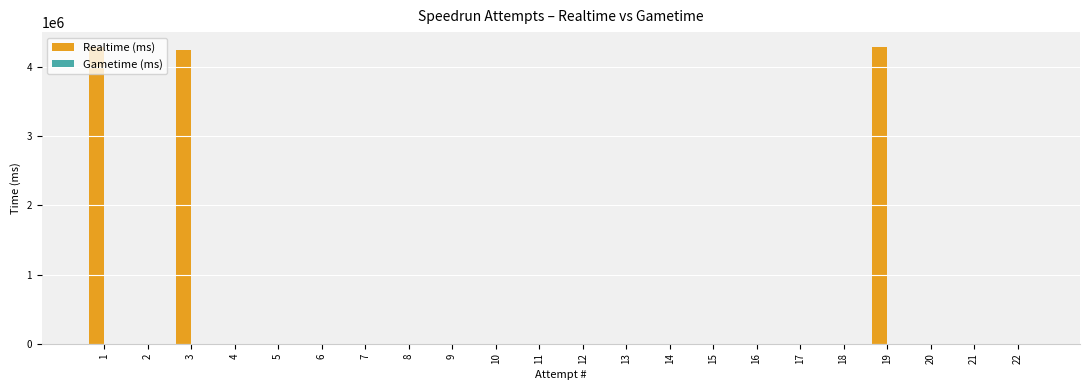

What is the sum of all values?

12815225